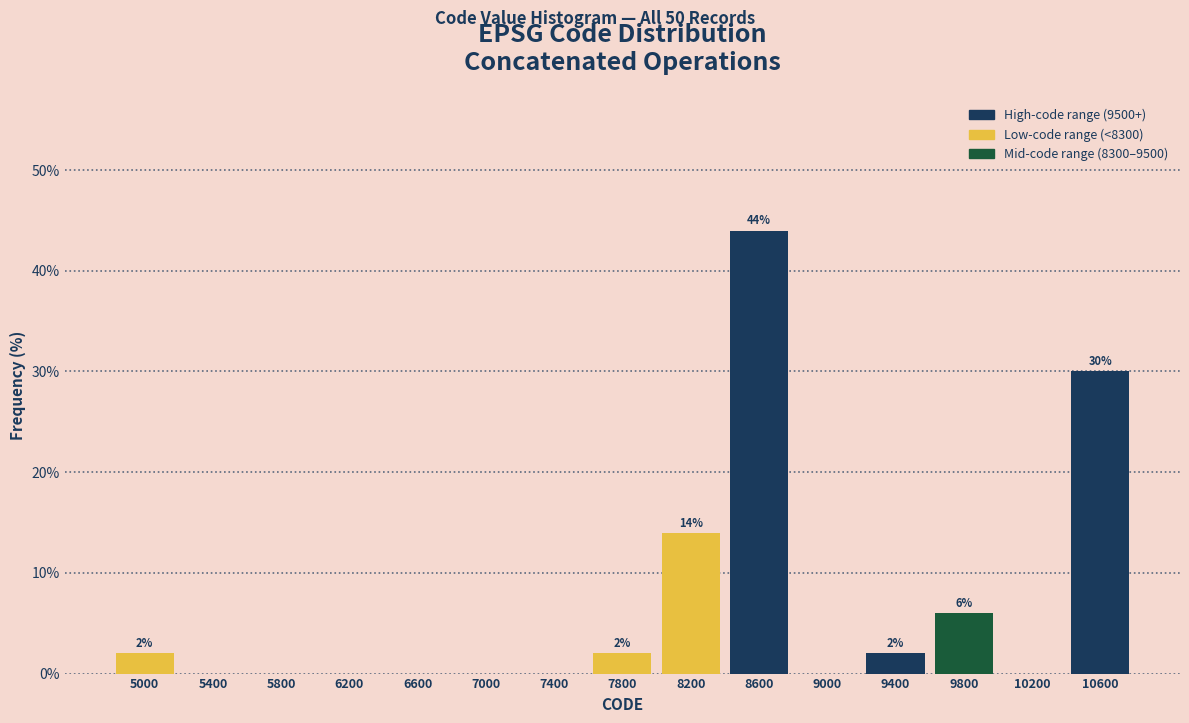

Which range on the x-axis has the tallest bar?

8400 to 8800